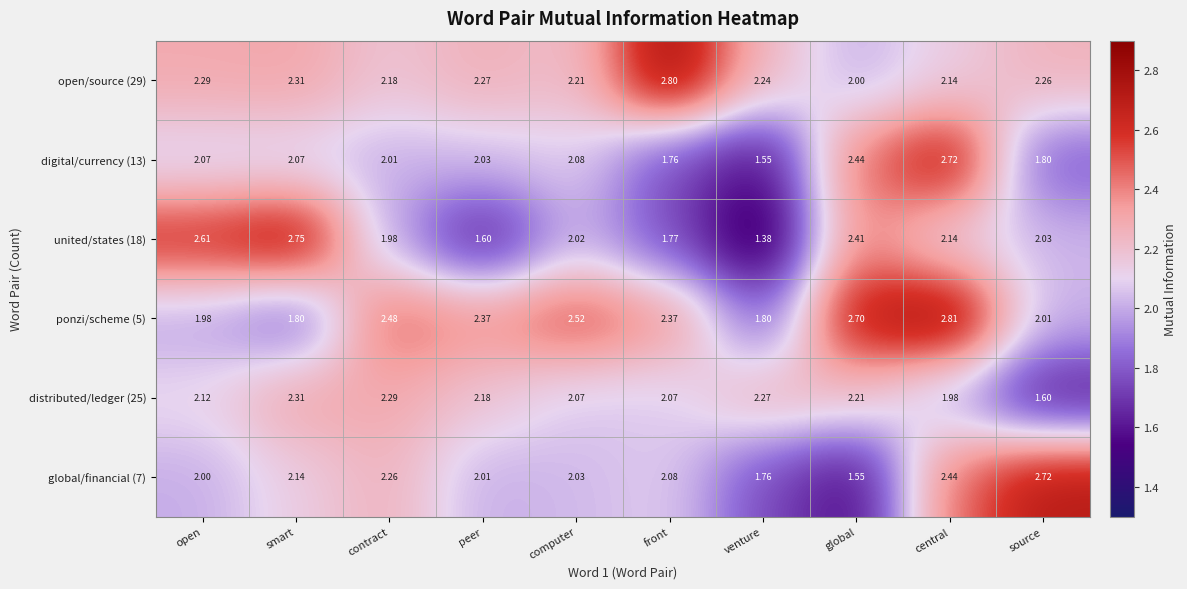

Which label corresponds to the smallest value in the chart?

venture